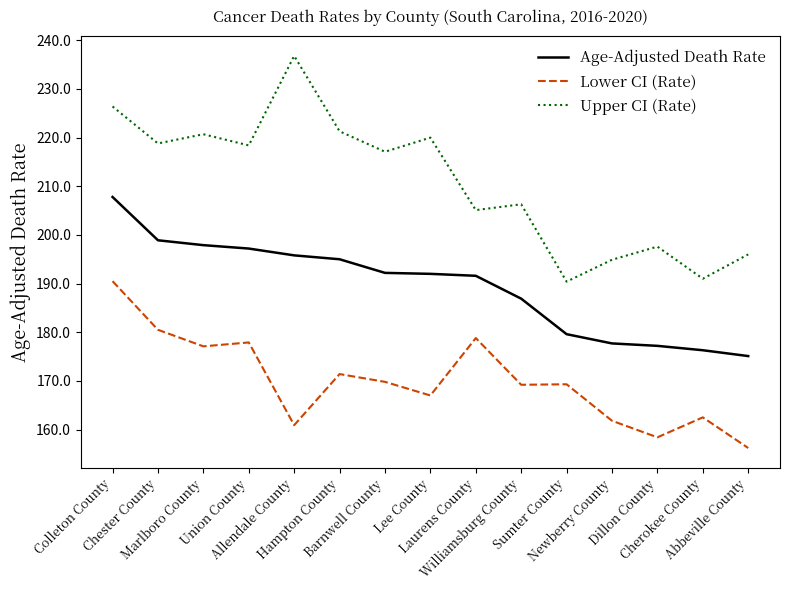

What is the difference between the maximum and minimum values in the Lower CI (Rate) series?

34.3